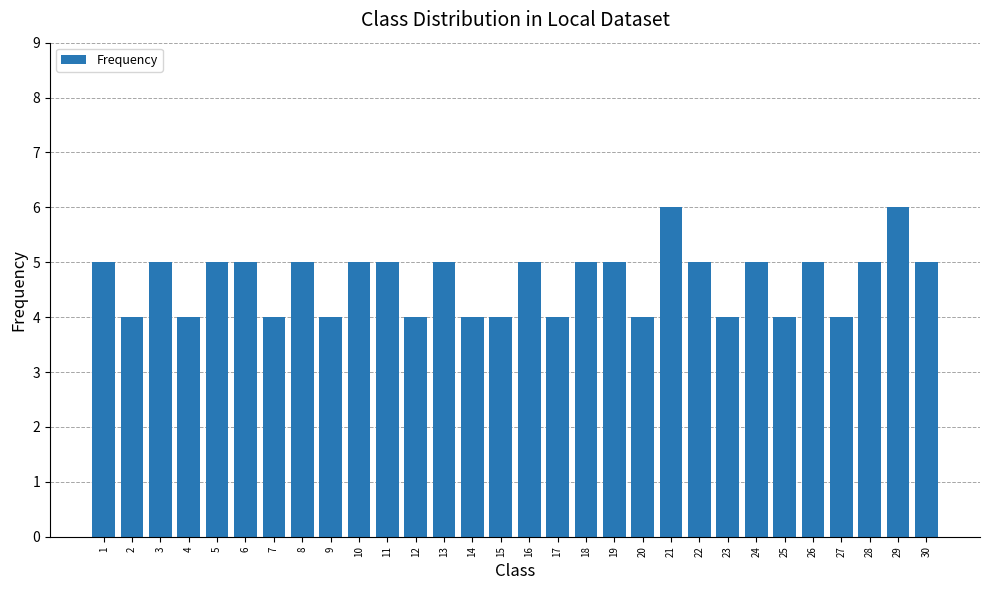

Read the value at 13.

5